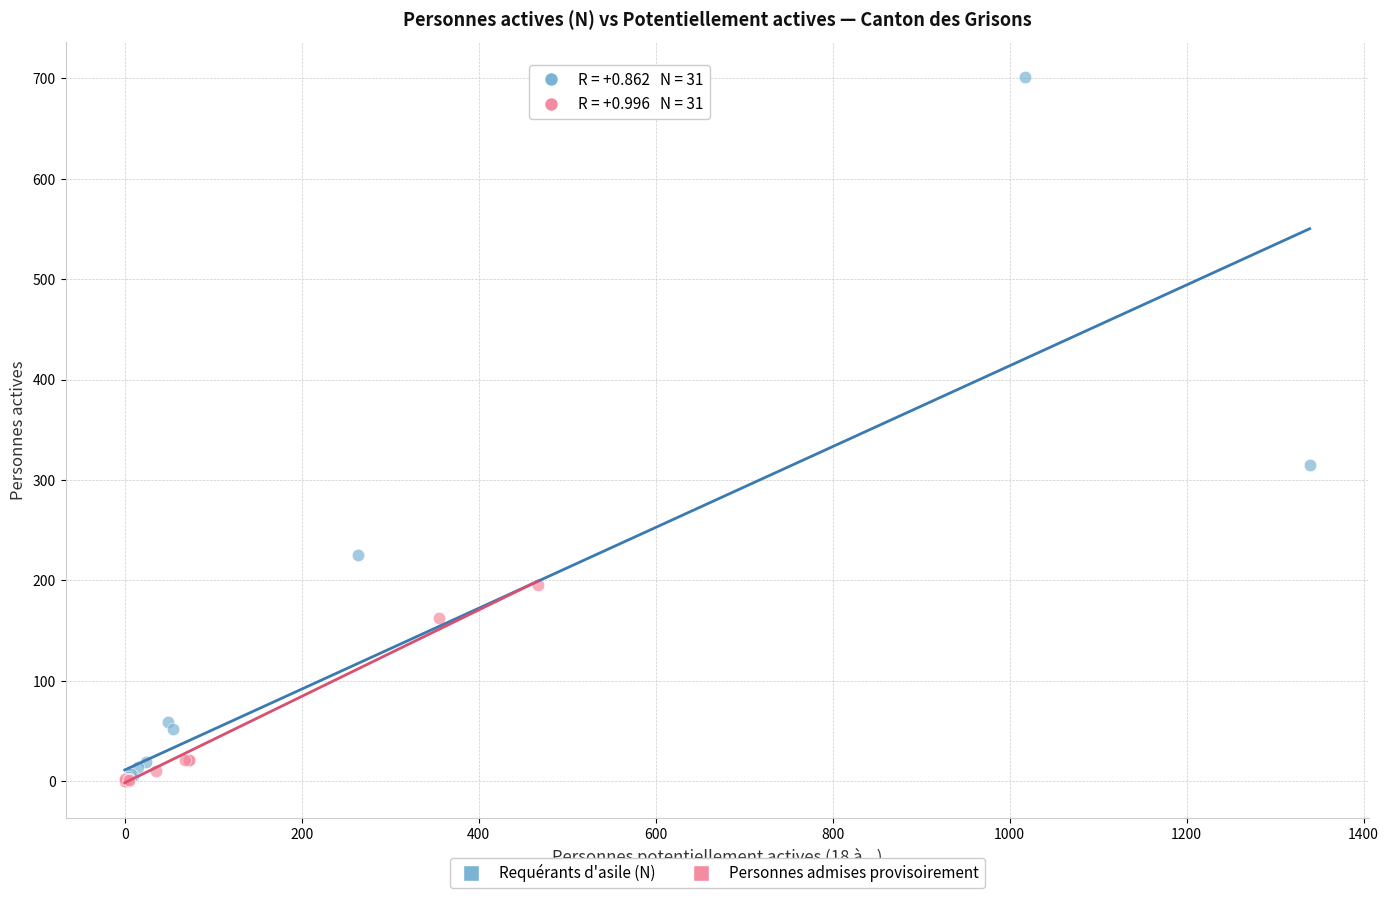

Which series contains the highest Y value?

Requérants d'asile (N)